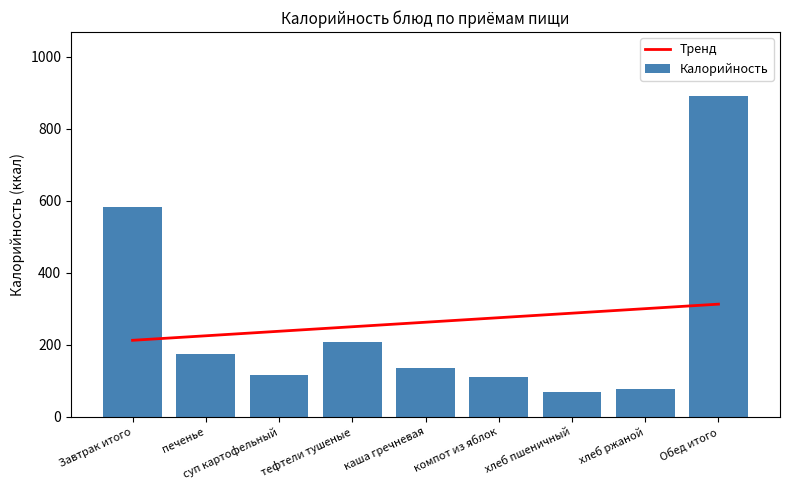

Does the chart contain any negative values?

No